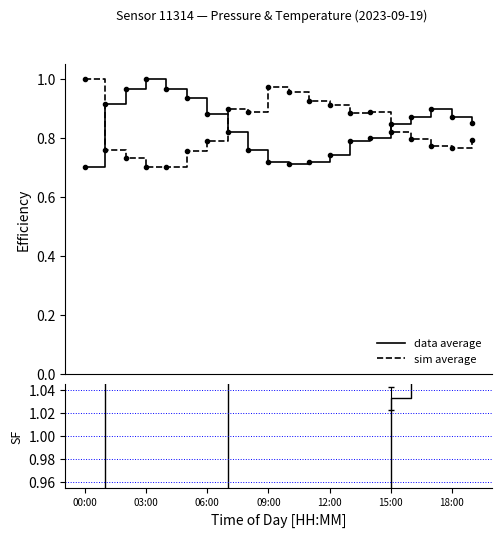

How many times do data average and sim average cross each other?

3